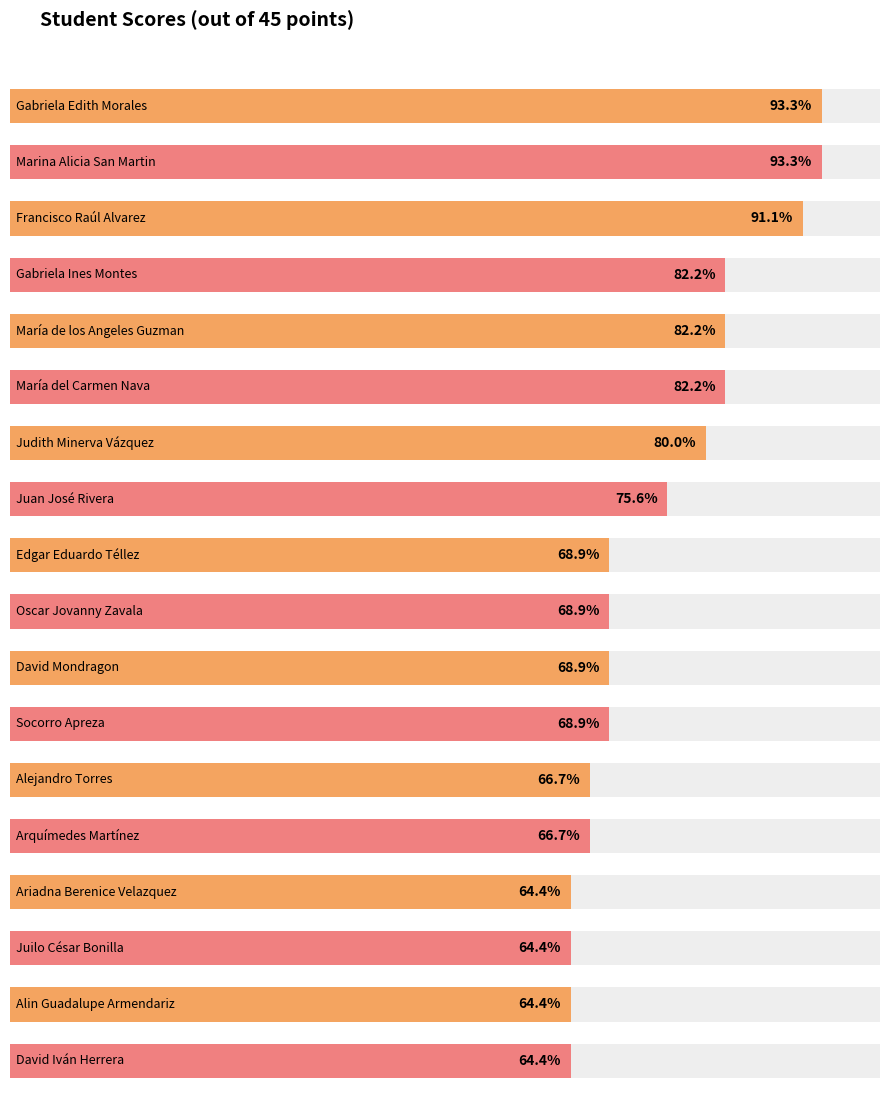

What is the average value?

34